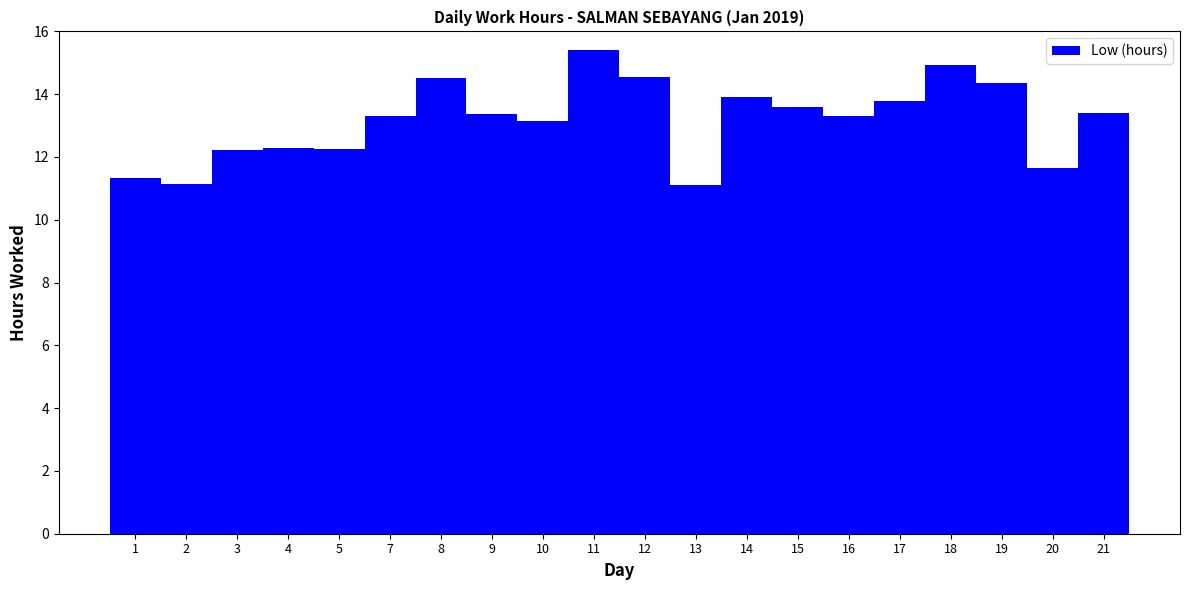

What is the sum of all values?

263.6